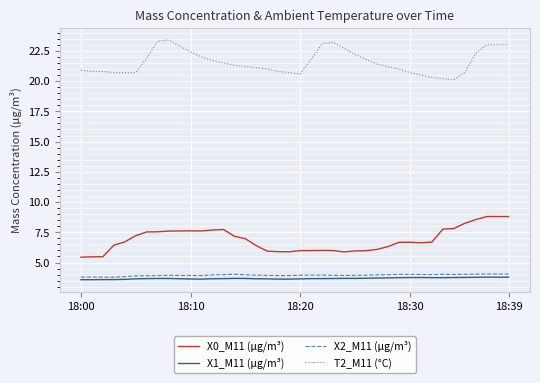

What is the difference between the maximum and second lowest values in the X1_M11 (μg/m³) series?

0.2